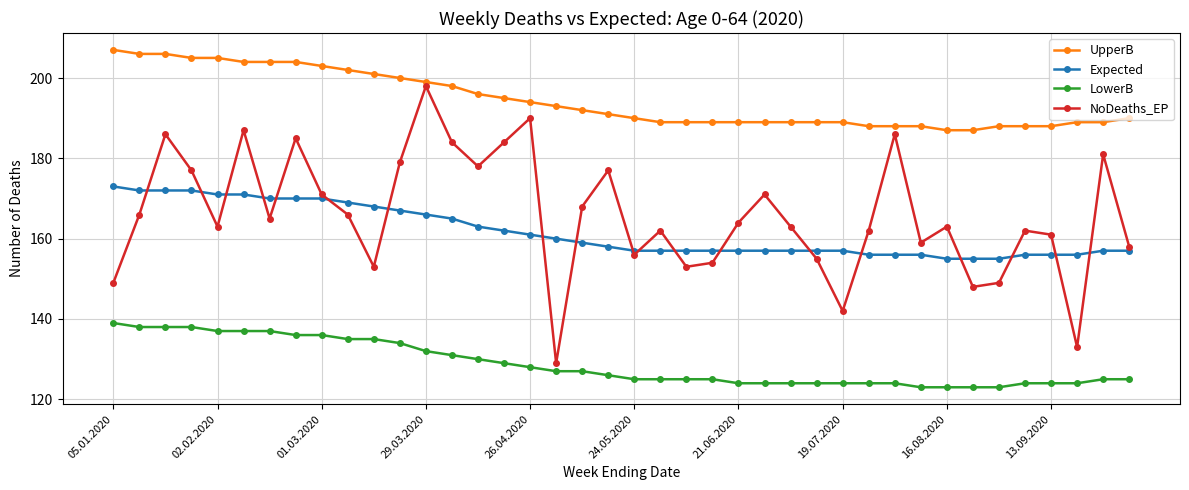

What is the value of the UpperB point at the 35th from the left?

188